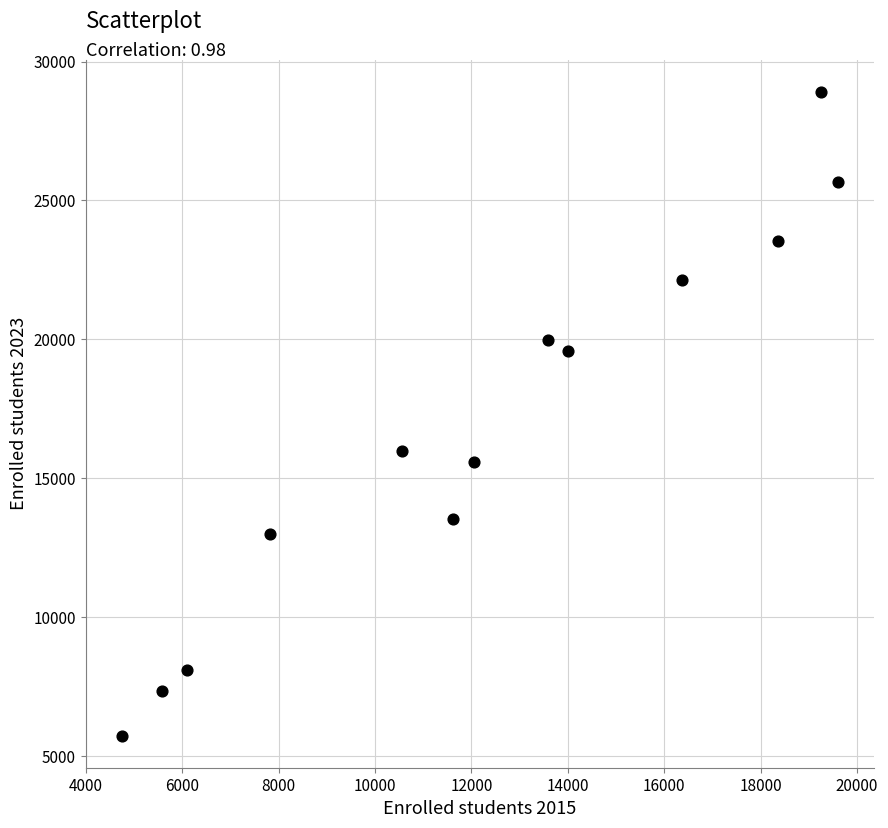

What Y value in the scatter plot is closest to 17326?

15965